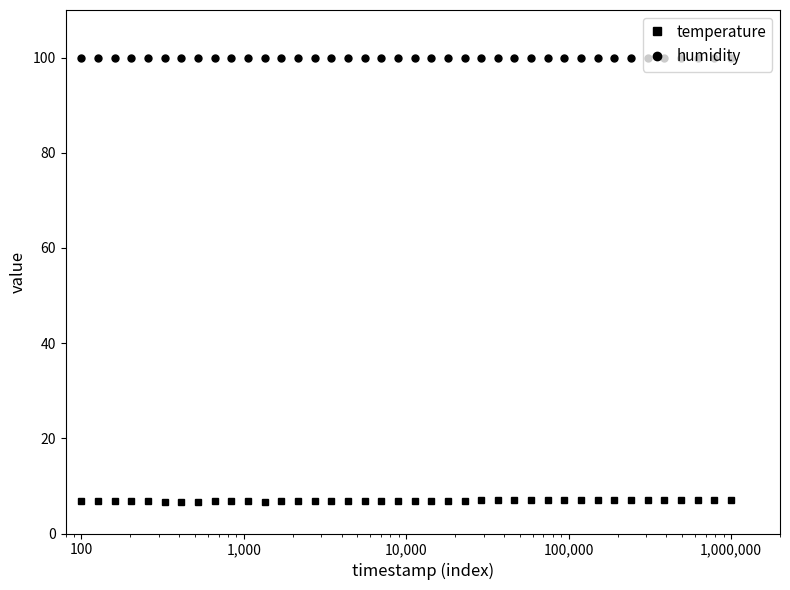

Which series has the widest spread of values?

temperature